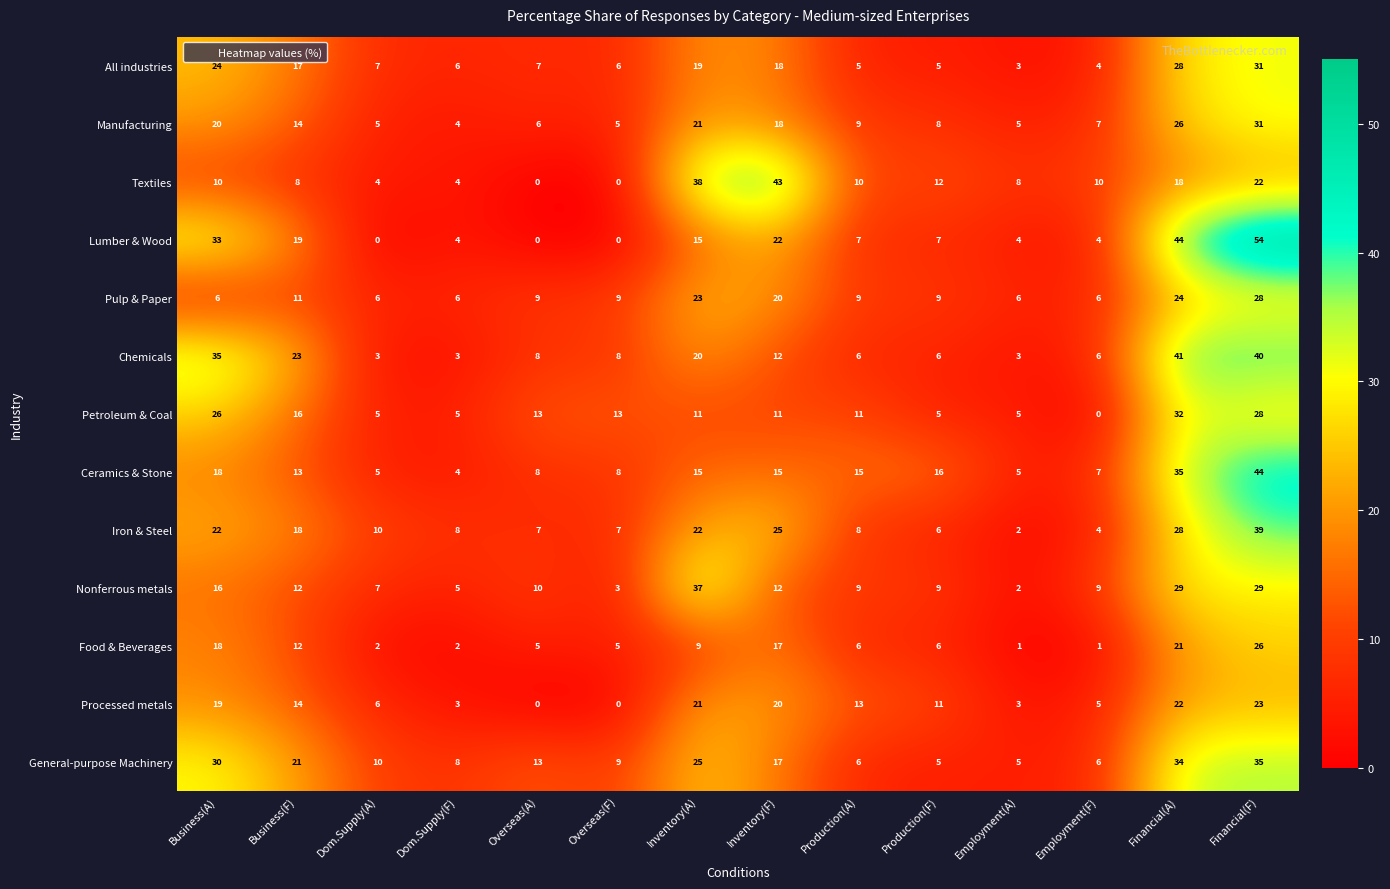

The General-purpose Machinery series shows 35 at Financial(F). True or false?

True